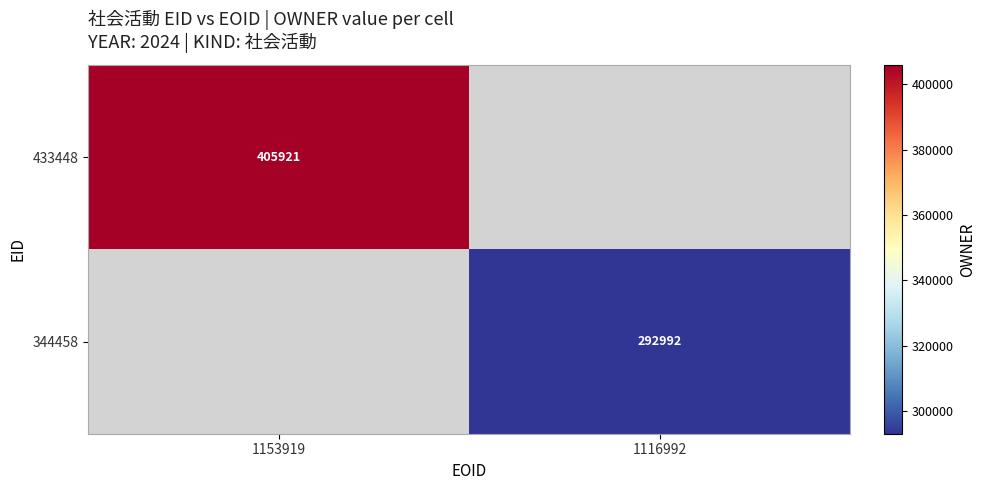

The 433448 series shows 654758 at 1153919. True or false?

False